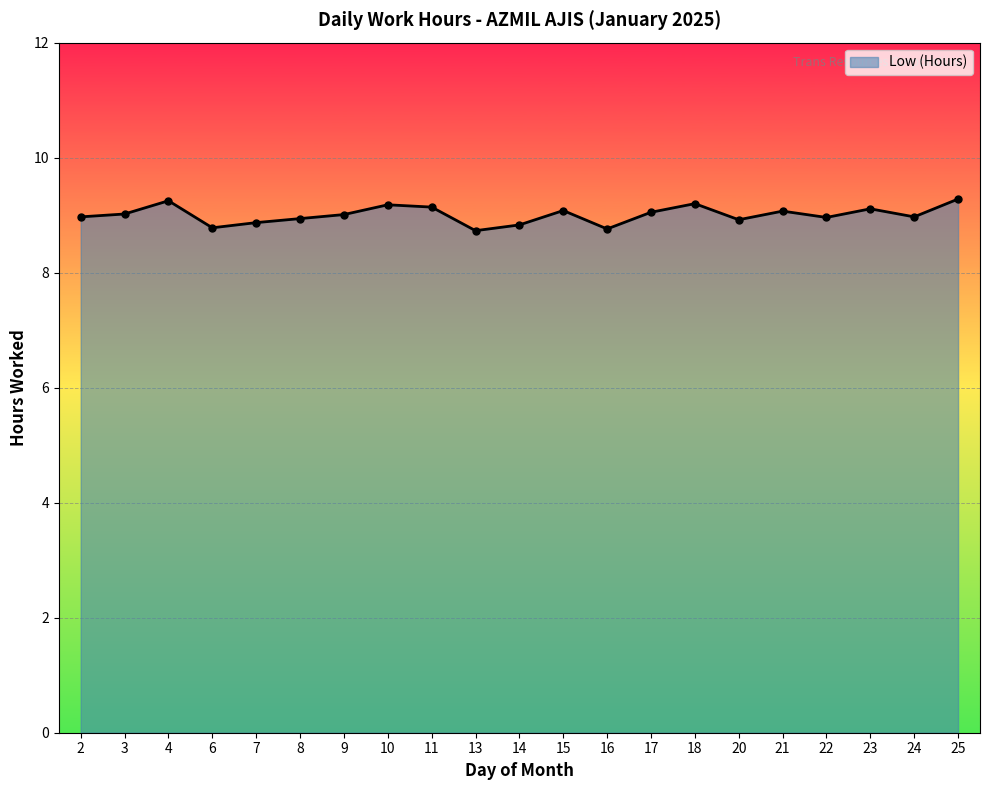

True or false: there are more than 1 points higher than both neighbors.

True